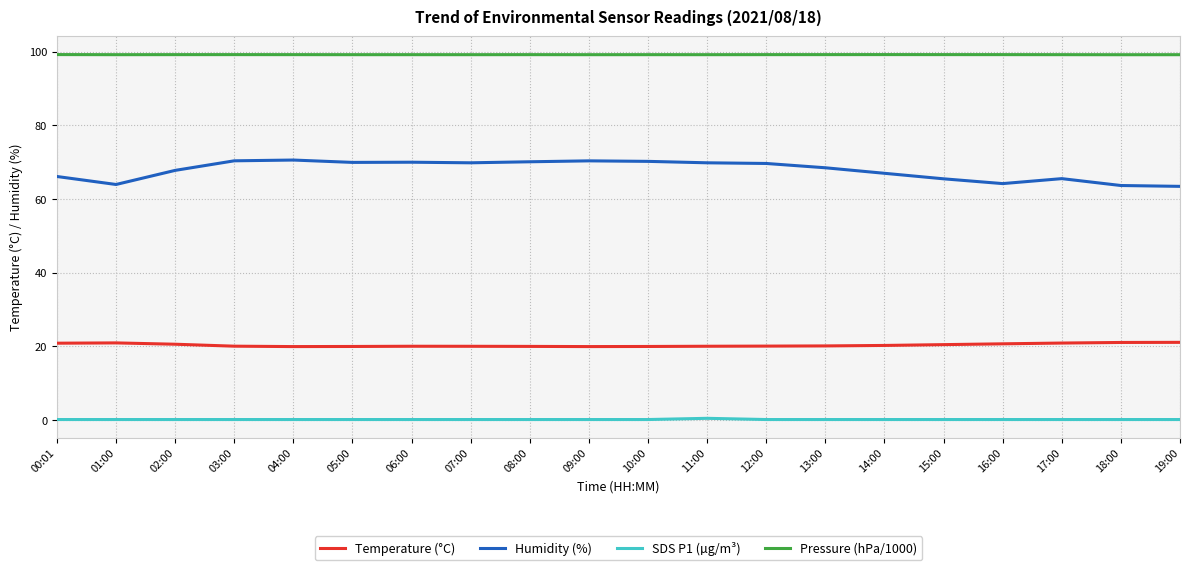

What is the maximum value for Temperature (°C)?

21.1